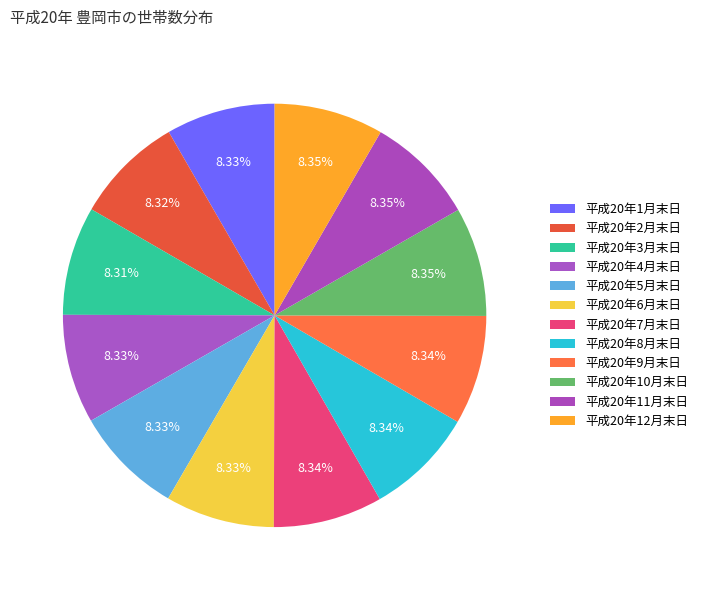

How many segments does this pie chart have?

12